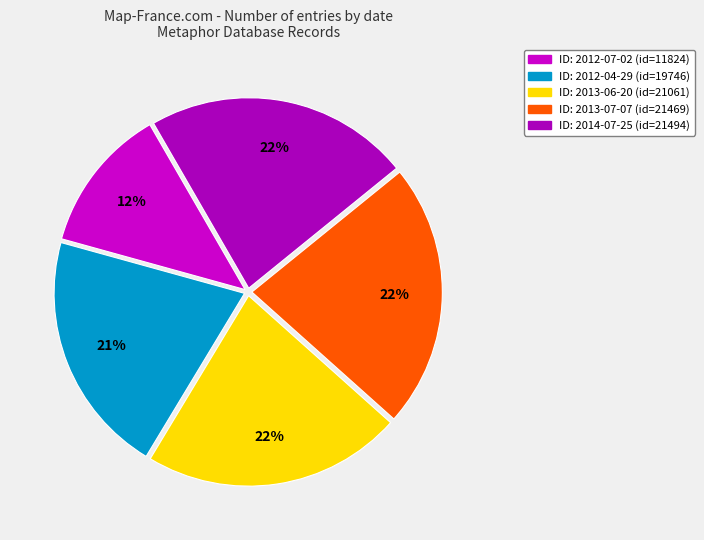

Which slice is the largest?

2014-07-25